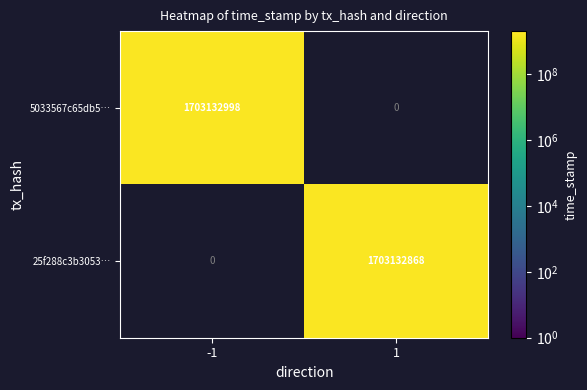

Reading left to right, list all the values displayed in this chart.

5033567c65db54ae52cd22fabaabb85e0fc1ae3: 1703132998	0
25f288c3b305311ce8dbf599cd10cea22b0ab1b: 0	1703132868